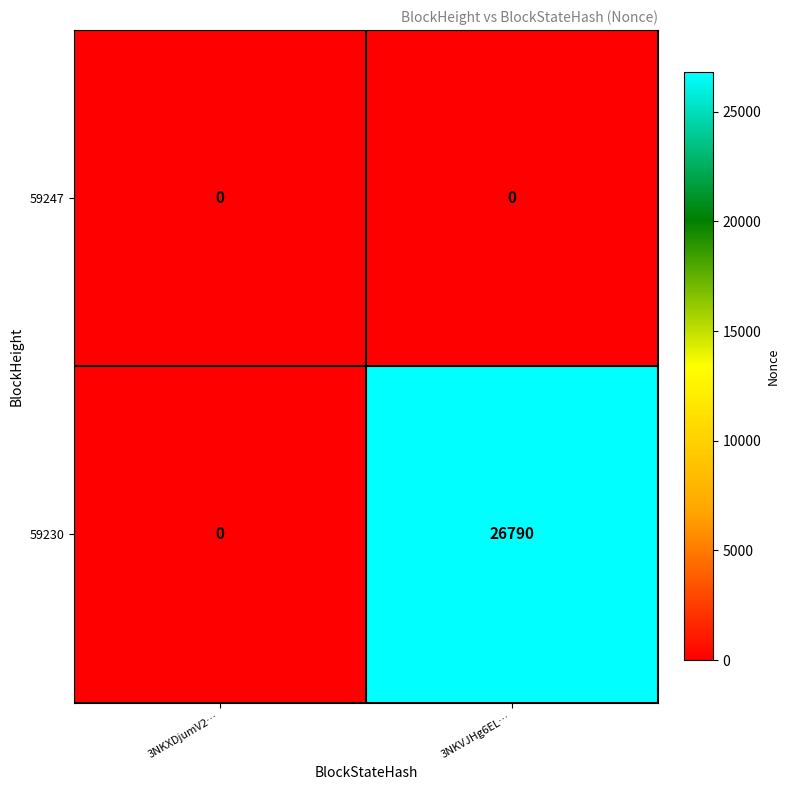

What is the total value across all series at 3NKVJHg6EL…?

26790